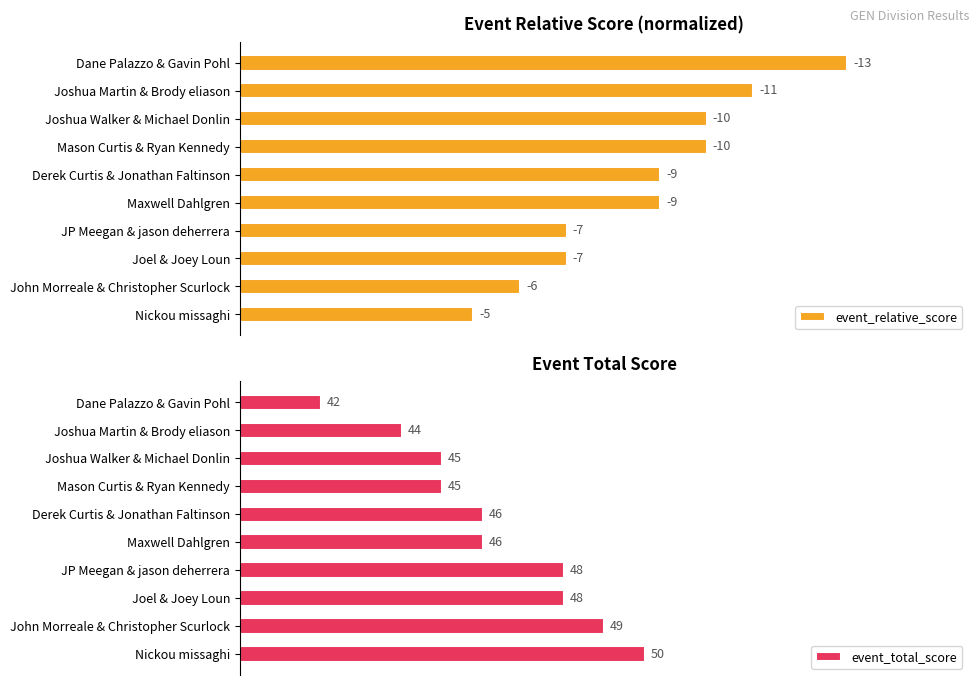

Rank the series by their maximum value, from lowest to highest.

event_total_score, event_relative_score